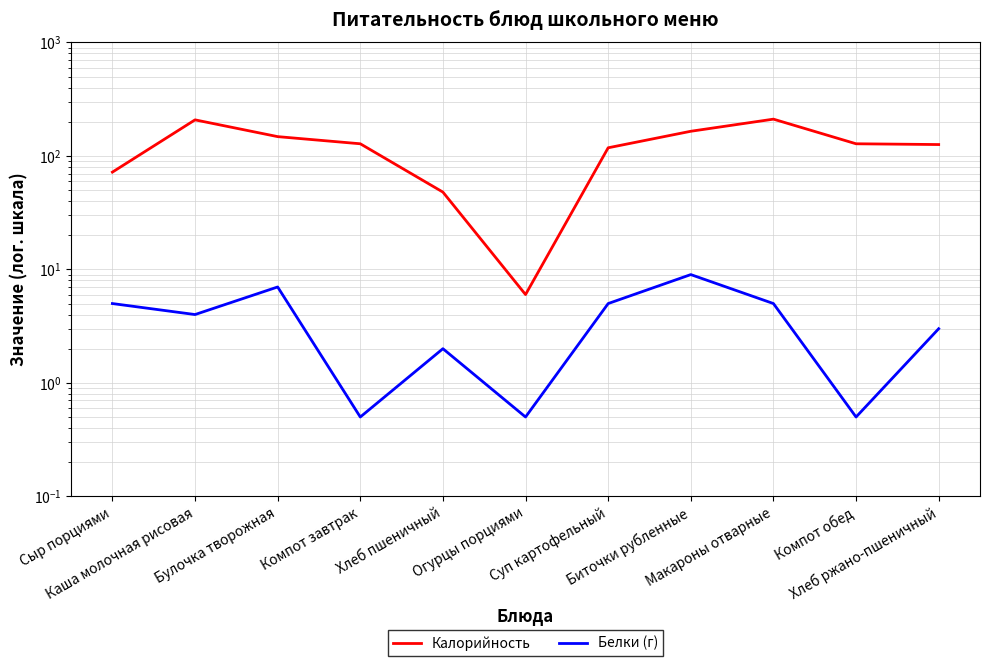

What is the difference between the highest and lowest values at Суп картофельный?

113.0